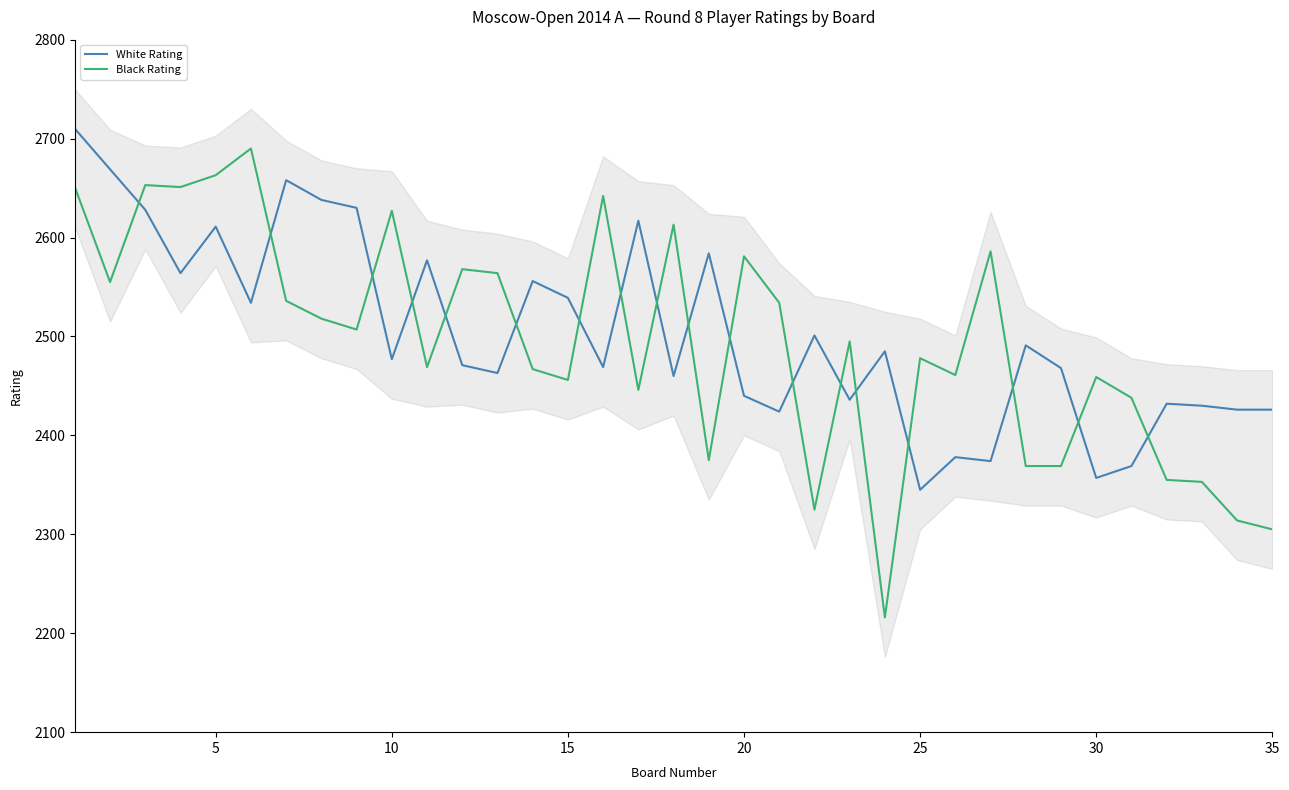

What is the smallest value displayed?

2216